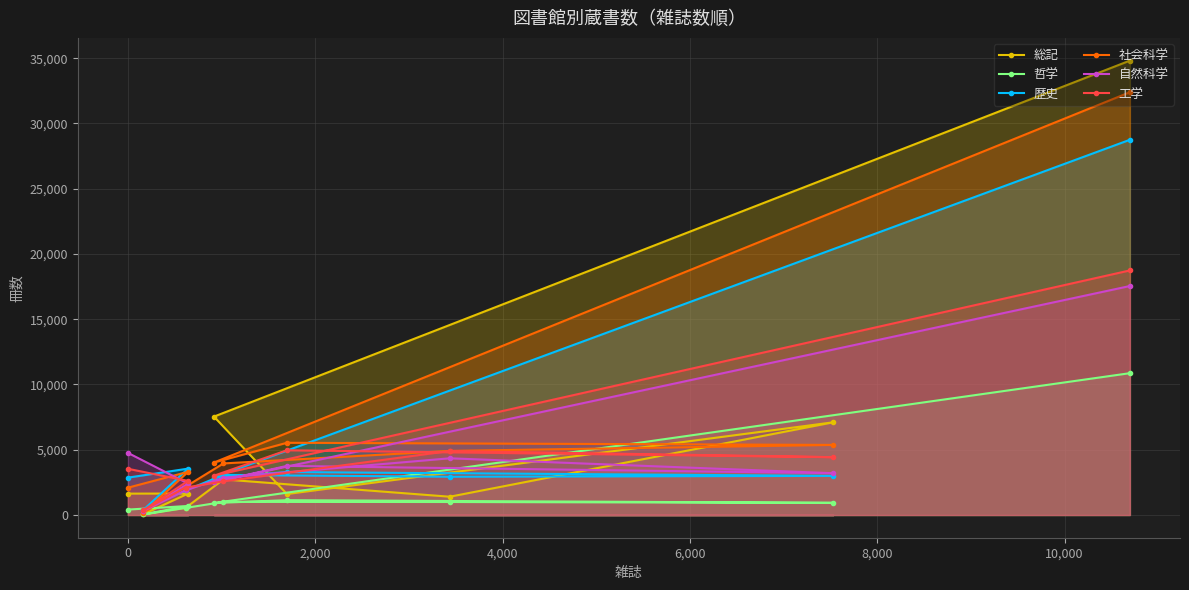

Which series has the widest spread of values?

総記